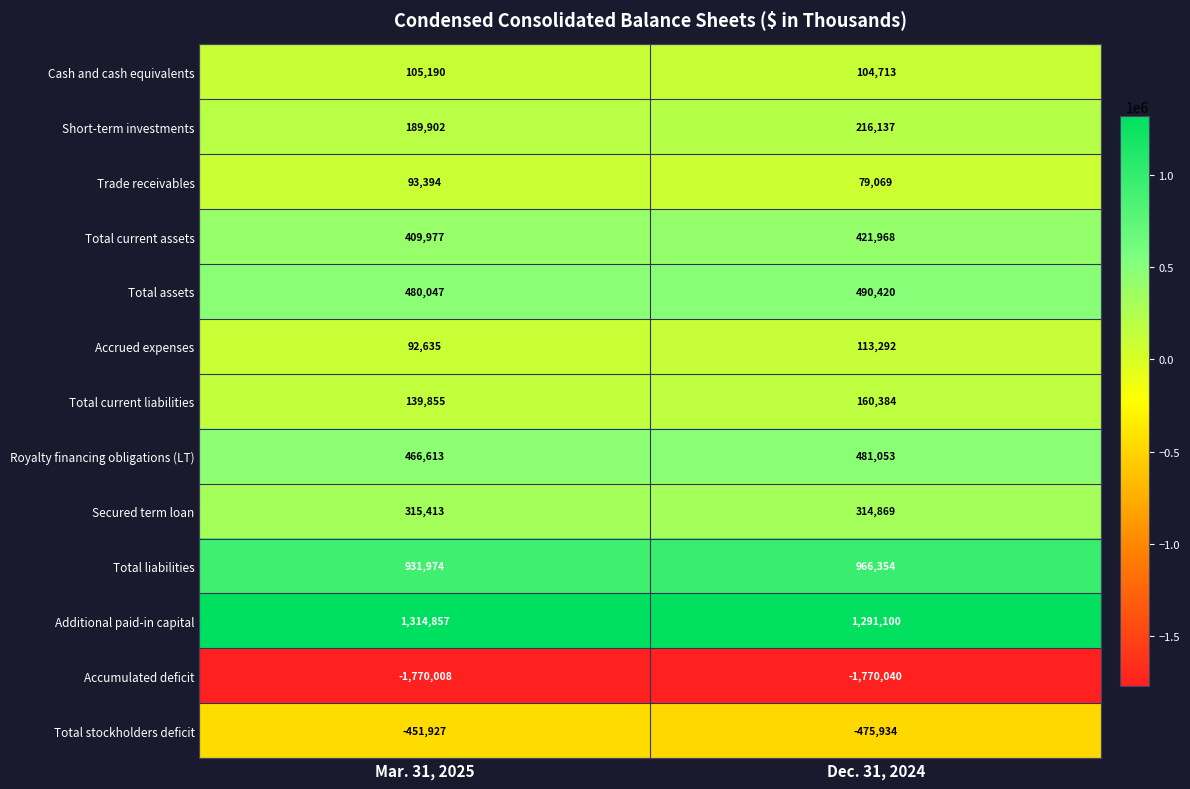

What is the total value across all series at Mar. 31, 2025?

2317922